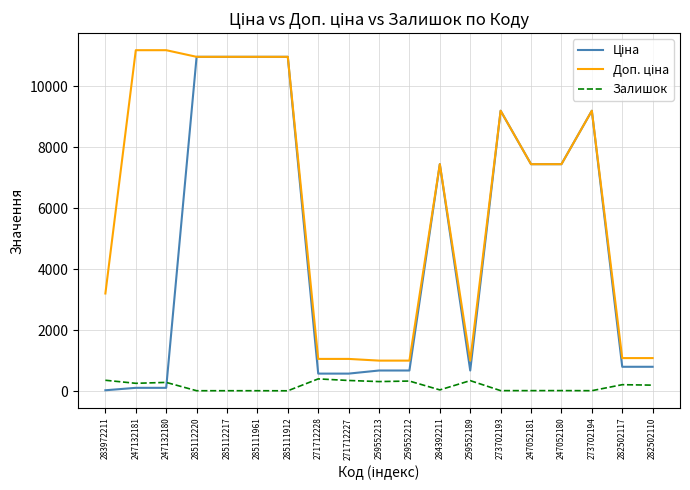

What is the greatest value displayed?

11182.0